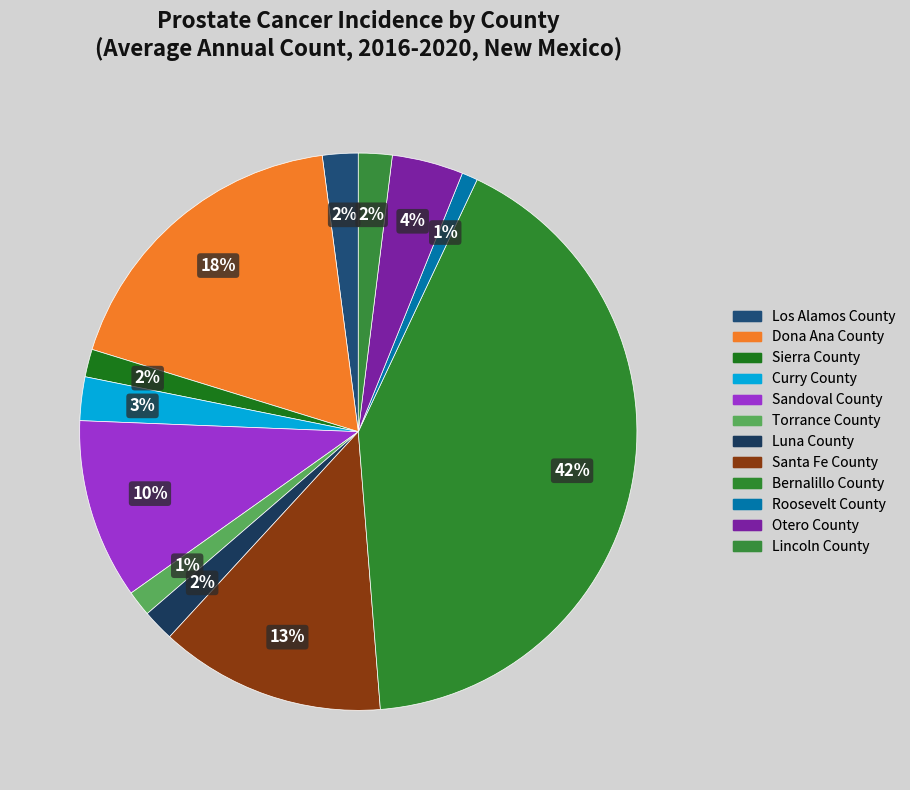

Do Dona Ana County and Santa Fe County together represent more than half of the pie?

No